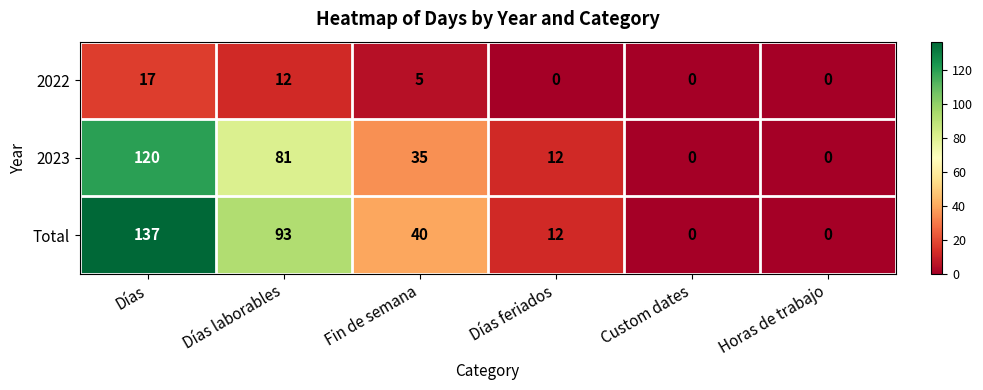

Rank the series at Fin de semana from lowest to highest value.

2022, 2023, Total